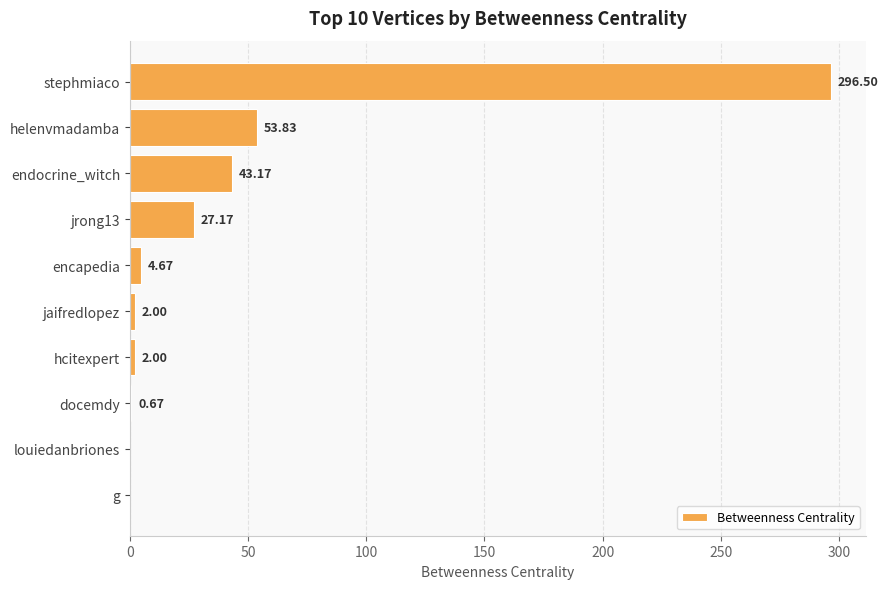

Where is the data nearest to the value 148?

helenvmadamba